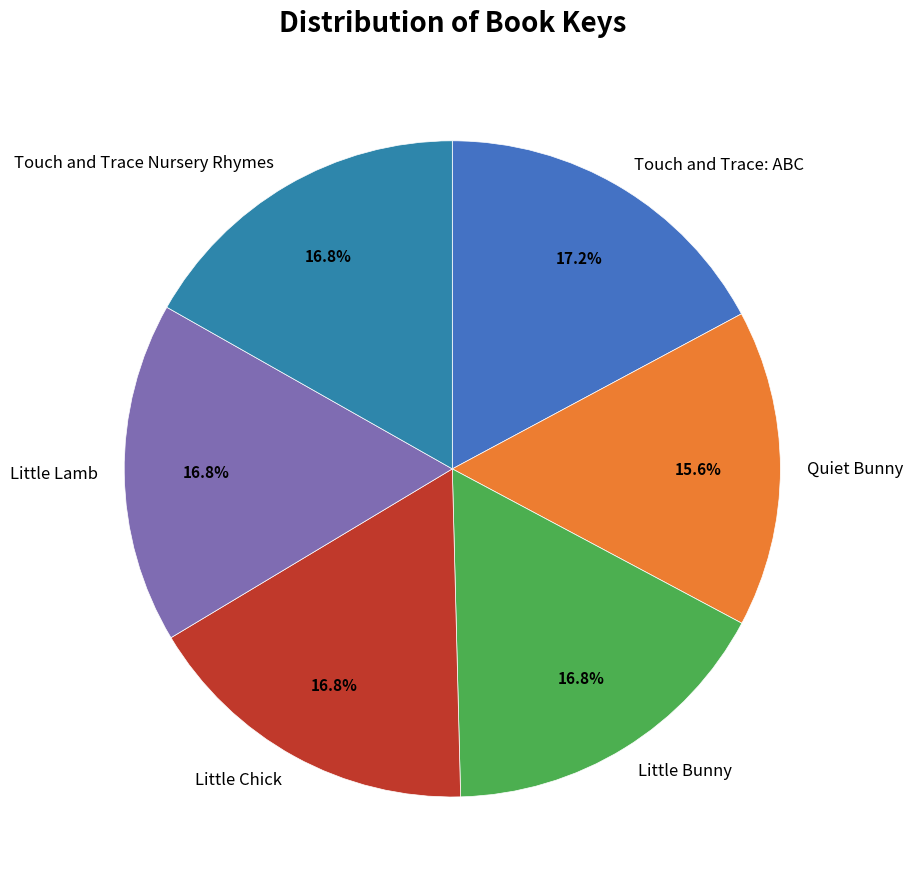

Approximately how many times larger is the value at Touch and Trace Nursery Rhymes compared to Touch and Trace: ABC?

1.0